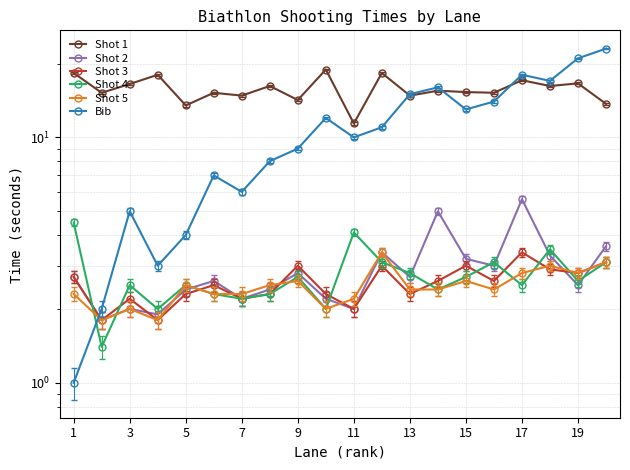

Which series changed the most between 11 and 13?

Bib